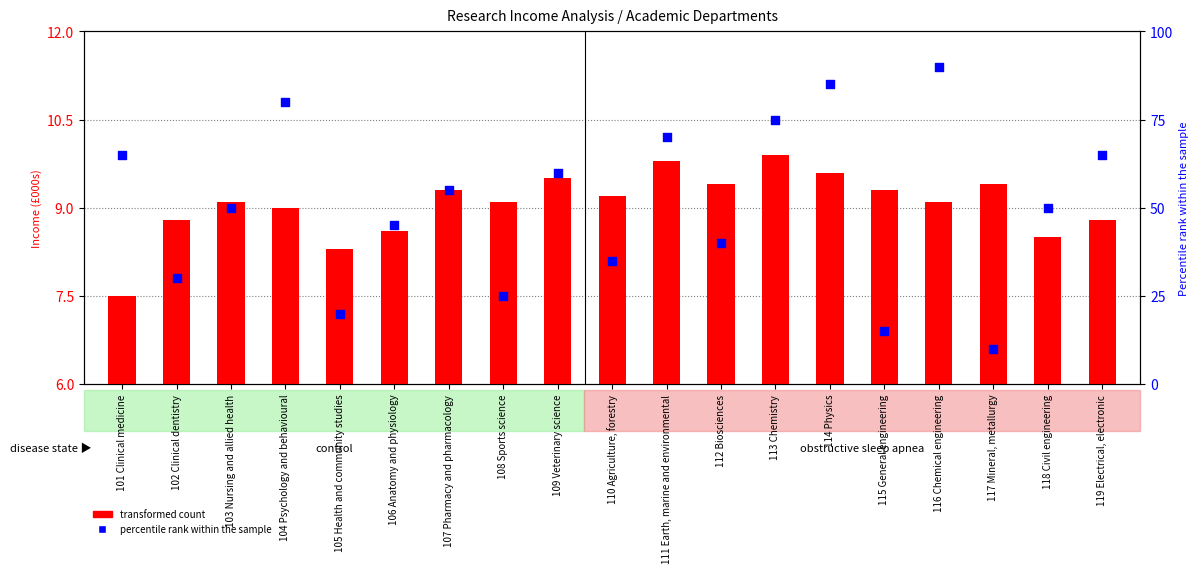

Which series has the largest Y range (max minus min)?

percentile rank within the sample